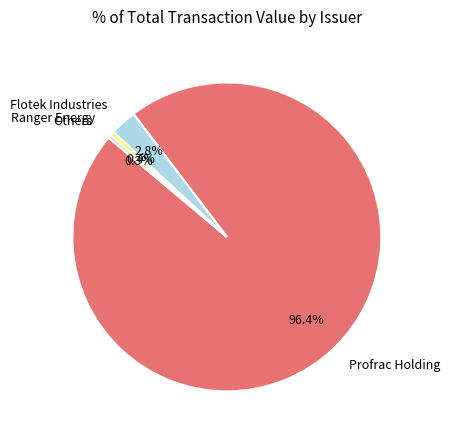

Which has a higher value, Ranger Energy or Flotek Industries?

Flotek Industries